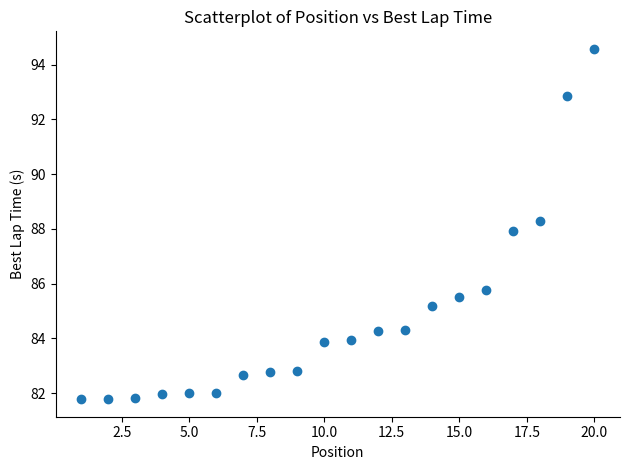

What is the range of X values (max minus min)?

19.0